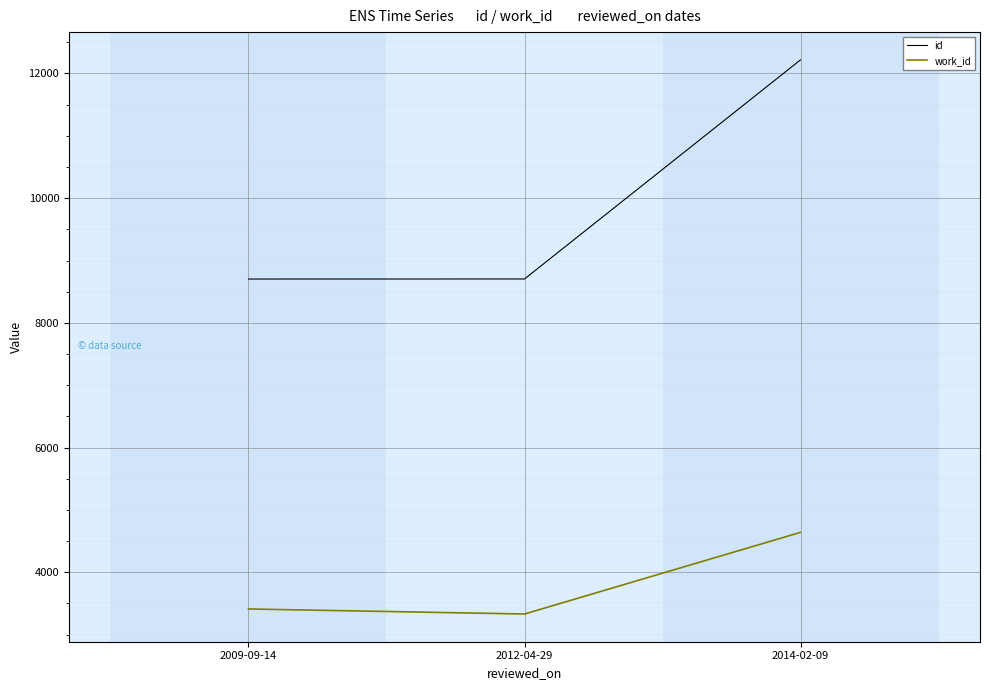

List the series in order of their overall mean, highest first.

id, work_id